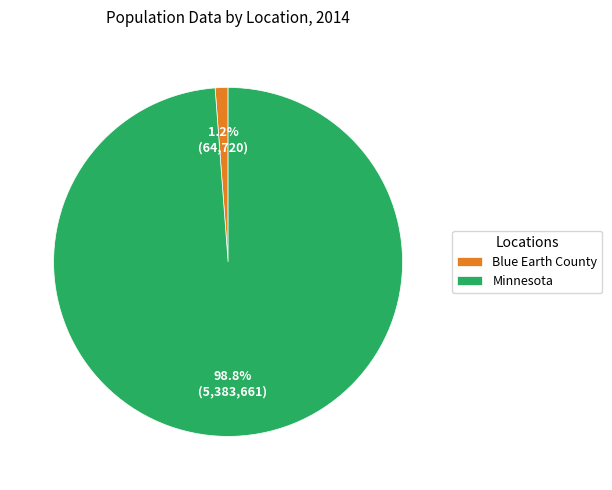

The Minnesota slice represents 99% of the pie. True or false?

True